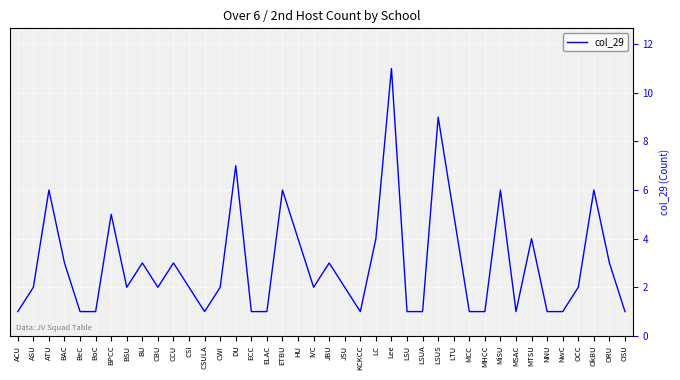

Approximately how many times larger is the value at CWI compared to JBU?

0.7